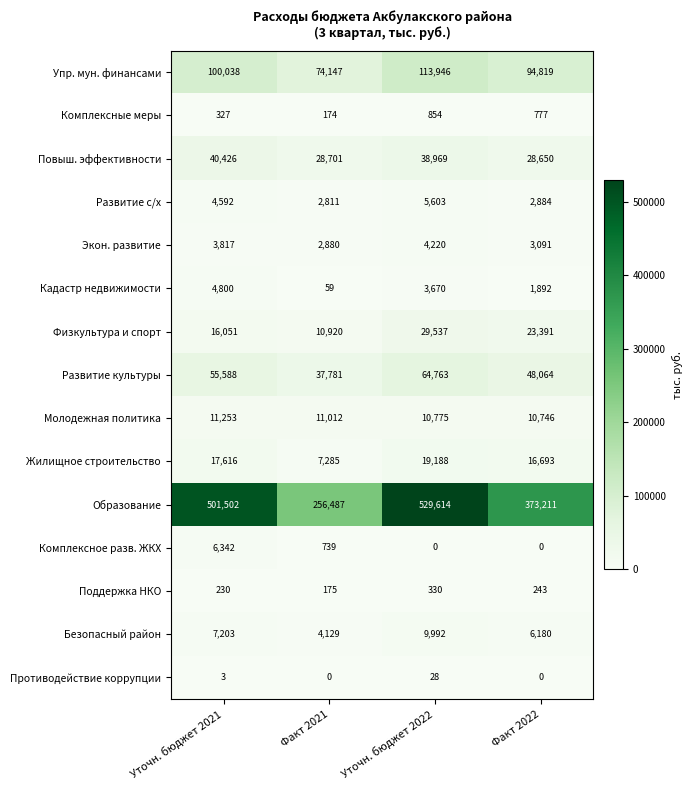

Rank the series at Уточн. бюджет 2022 from highest to lowest value.

Образование, Упр. мун. финансами, Развитие культуры, Повыш. эффективности, Физкультура и спорт, Жилищное строительство, Молодежная политика, Безопасный район, Развитие с/х, Экон. развитие, Кадастр недвижимости, Комплексные меры, Поддержка НКО, Противодействие коррупции, Комплексное разв. ЖКХ